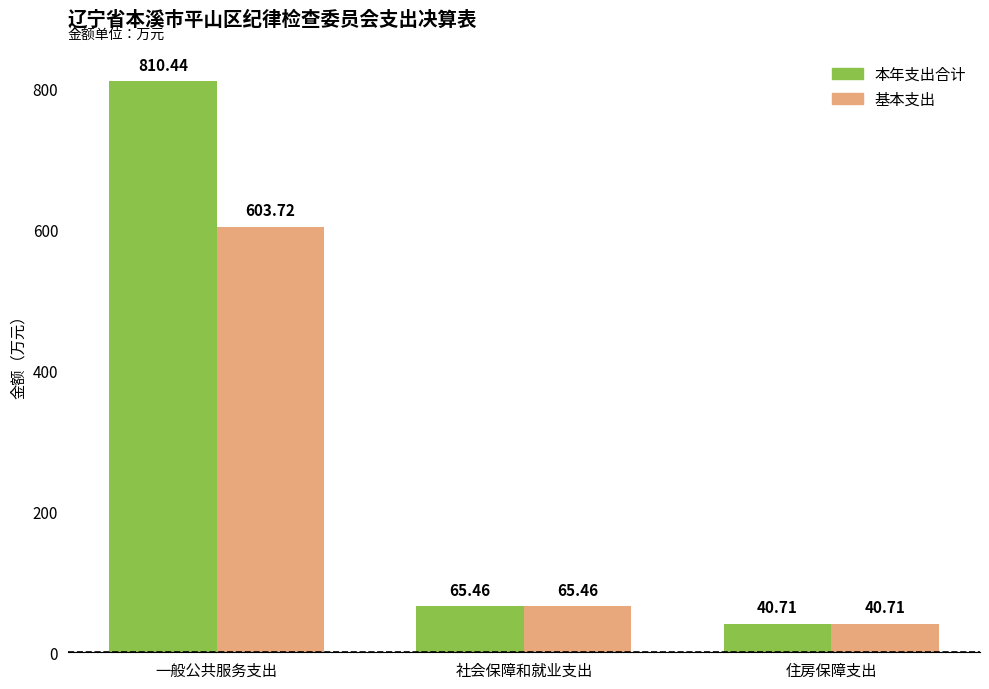

What position from the left is 住房保障支出?

3